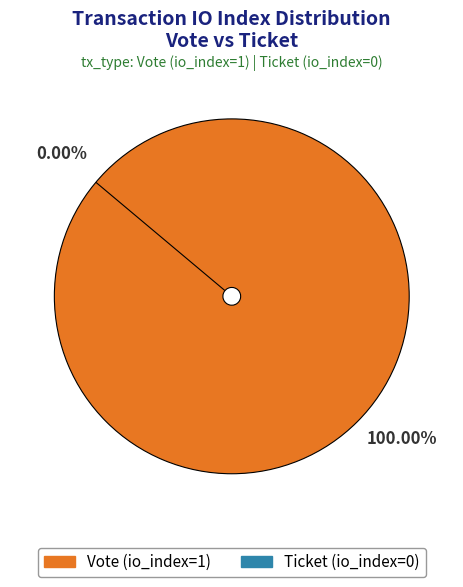

Which category has the smallest portion of the pie?

Ticket (io_index=0)